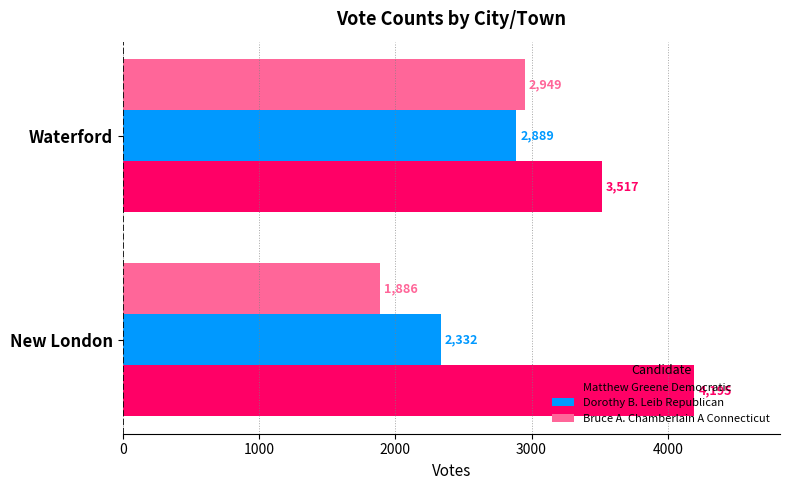

What is the minimum value shown in the chart?

1886